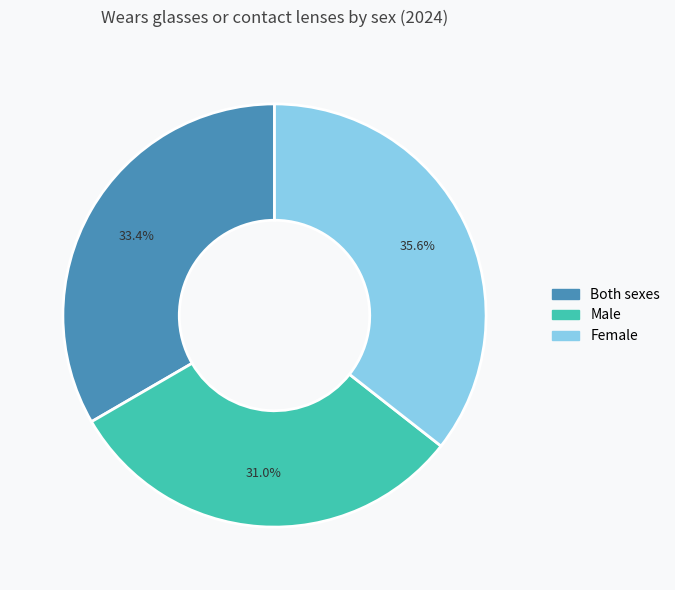

To the nearest percent, what is the difference between the largest and smallest slice percentages?

5%